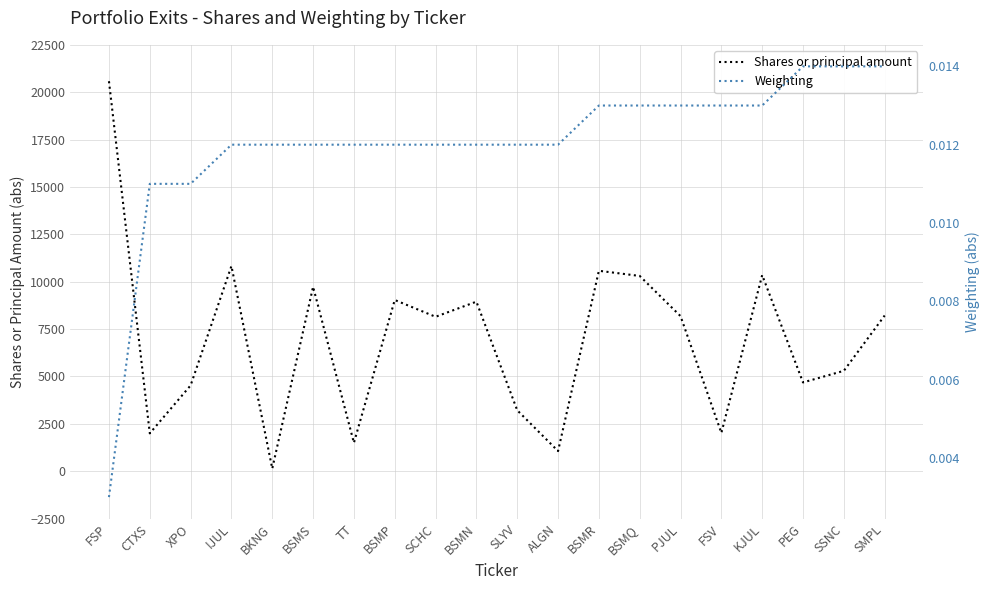

At how many categories does at least one series exceed 18986?

1